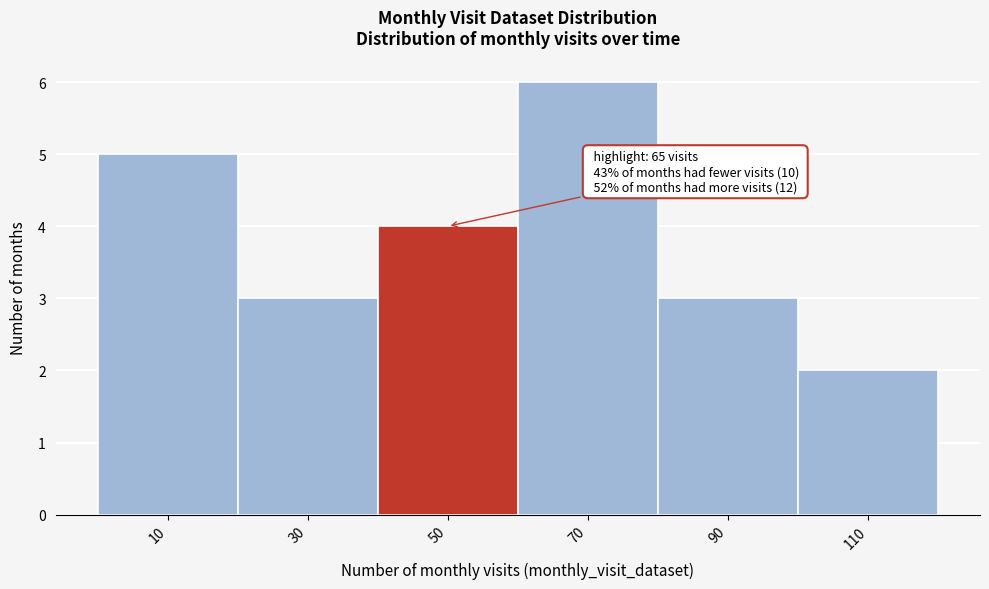

Reading left to right, transcribe all the data shown in this chart.

10=5	30=3	50=4	70=6	90=3	110=2